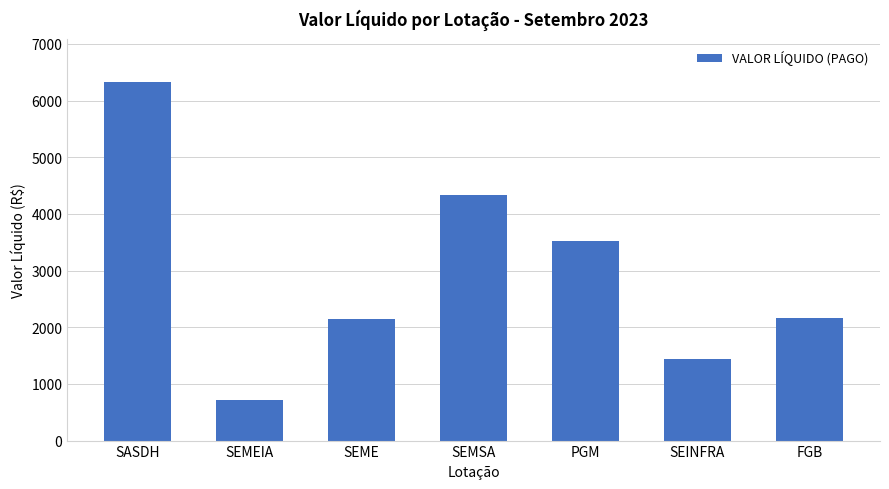

The value at SEINFRA is 1442.4. True or false?

True